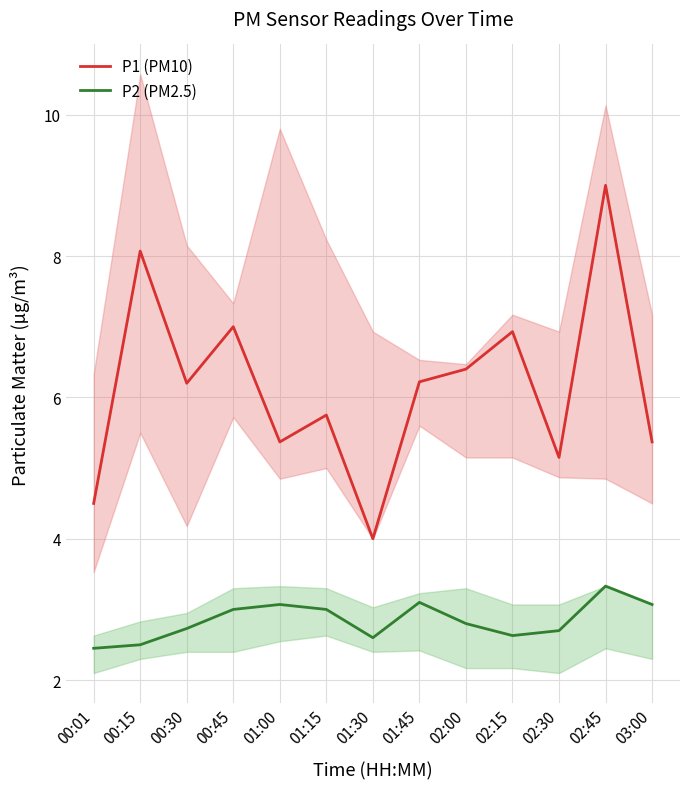

Reading left to right, extract all data points from this chart.

P1 (PM10): 4.5	8.1	6.2	7.0	5.4	5.8	4.0	6.2	6.4	6.9	5.2	9.0	5.4
P2 (PM2.5): 2.5	2.5	2.7	3.0	3.1	3.0	2.6	3.1	2.8	2.6	2.7	3.3	3.1